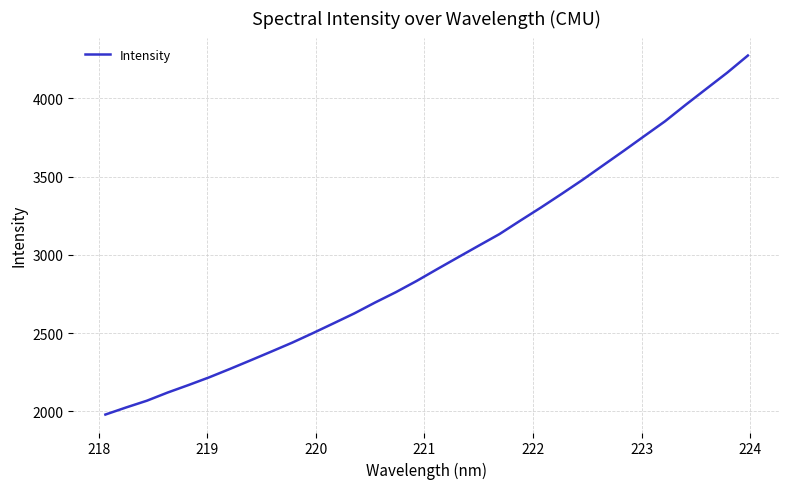

True or false: the data has more than 1 interior local peaks.

False